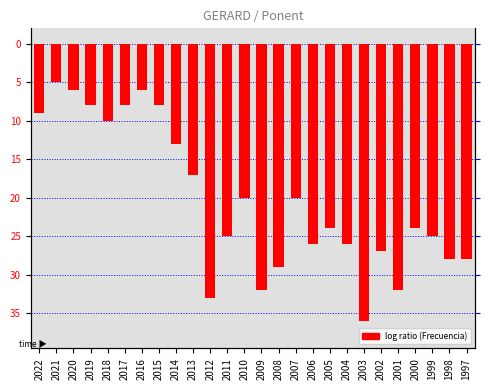

List the labels in order of value, smallest first.

2003, 2012, 2009, 2001, 2008, 1998, 1997, 2002, 2006, 2004, 2011, 1999, 2005, 2000, 2010, 2007, 2013, 2014, 2018, 2022, 2019, 2017, 2015, 2020, 2016, 2021